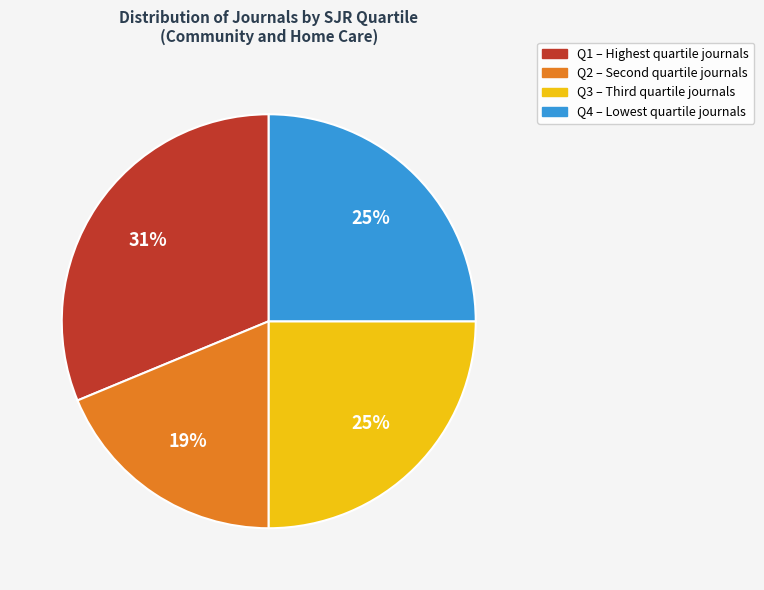

Approximately how many times larger is the value at Q3 compared to Q2?

1.3